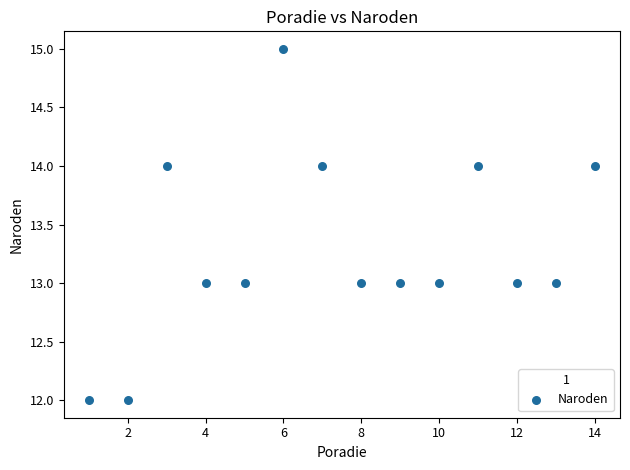

What is the range of X values (max minus min)?

13